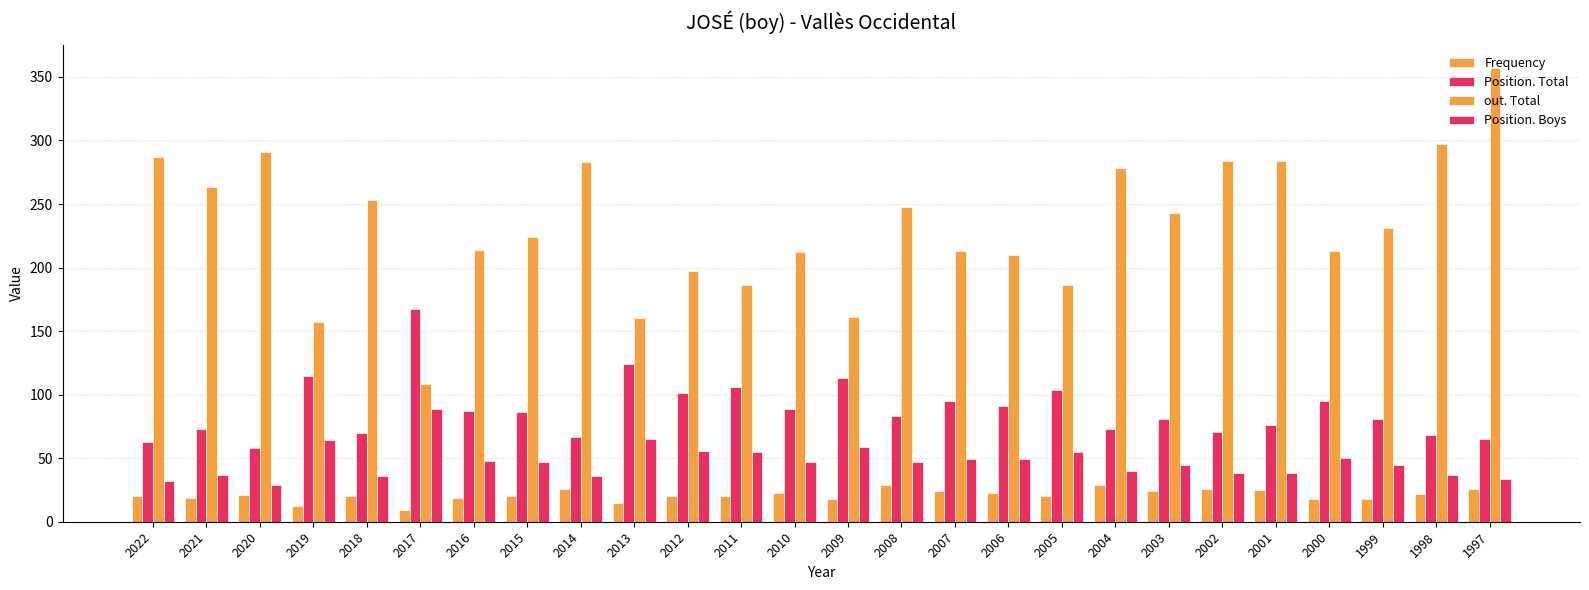

The Position. Total series shows 70 at 2009. True or false?

False